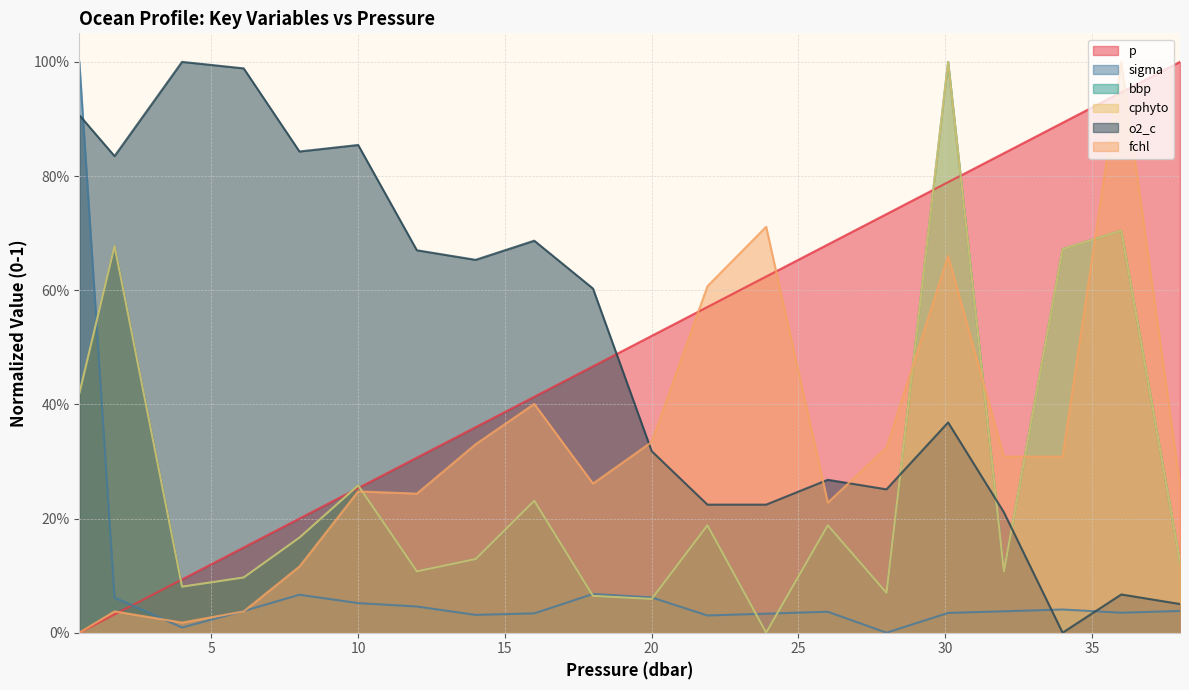

True or false: bbp has more than 1 points higher than both neighbors.

True